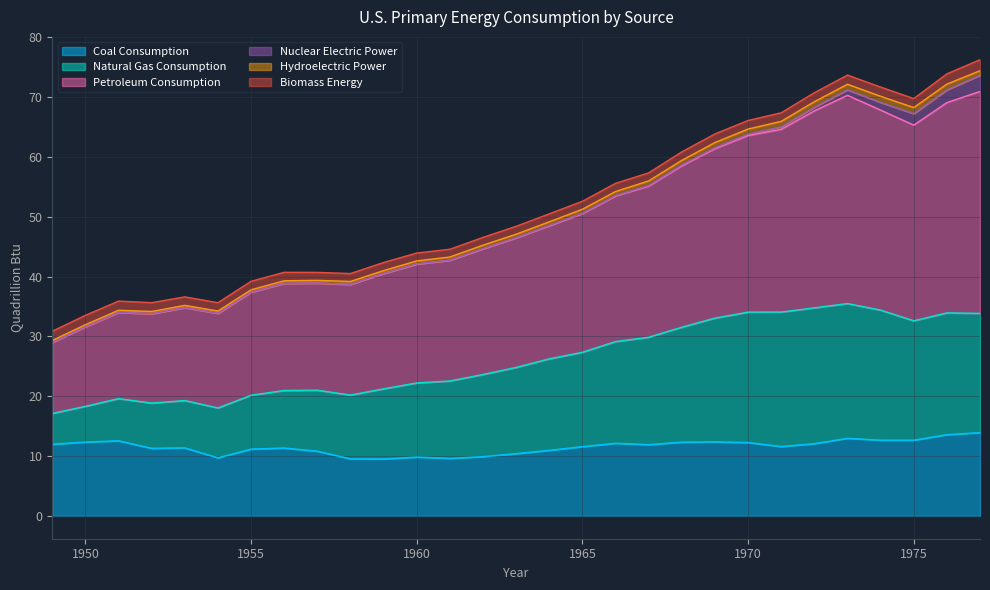

What is the maximum value for Coal Consumption?

13.9